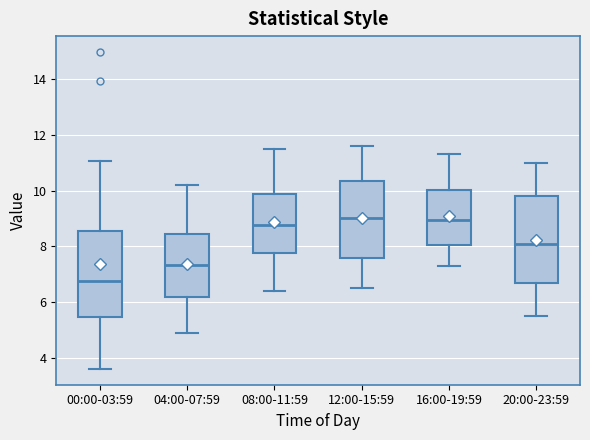

Reading left to right, transcribe this box plot: for each box, give where its median line is, the range the box spans, and where its two whiskers end, as read against the y-axis. The values are not printed on the chart, so give them approximately, as read against the axis.

00:00-03:59: median 6.8, box 5.4 to 8.6, whiskers 3.6 to 11.0
04:00-07:59: median 7.4, box 6.2 to 8.4, whiskers 5.0 to 10.2
08:00-11:59: median 8.8, box 7.8 to 9.8, whiskers 6.4 to 11.6
12:00-15:59: median 9.0, box 7.6 to 10.4, whiskers 6.6 to 11.6
16:00-19:59: median 9.0, box 8.0 to 10.0, whiskers 7.4 to 11.4
20:00-23:59: median 8.2, box 6.8 to 9.8, whiskers 5.6 to 11.0